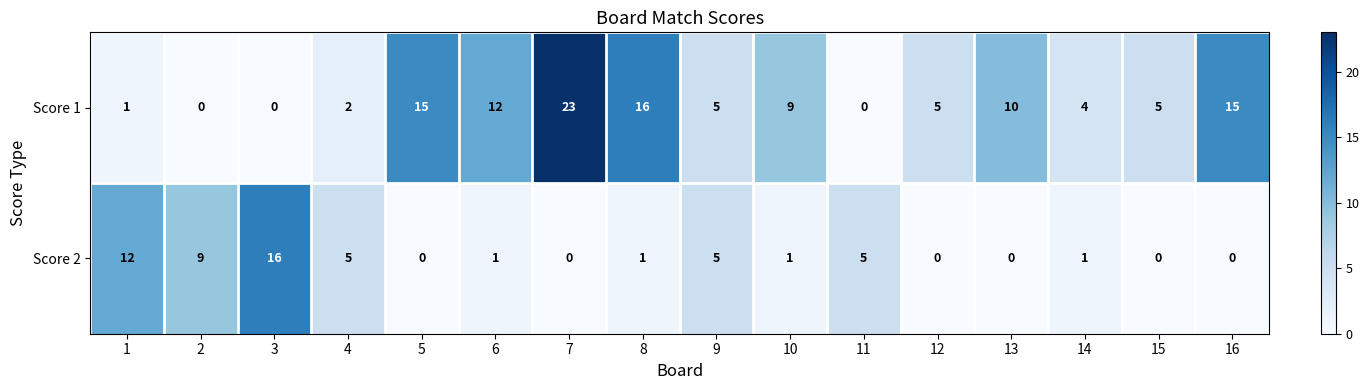

What is the greatest value displayed?

23